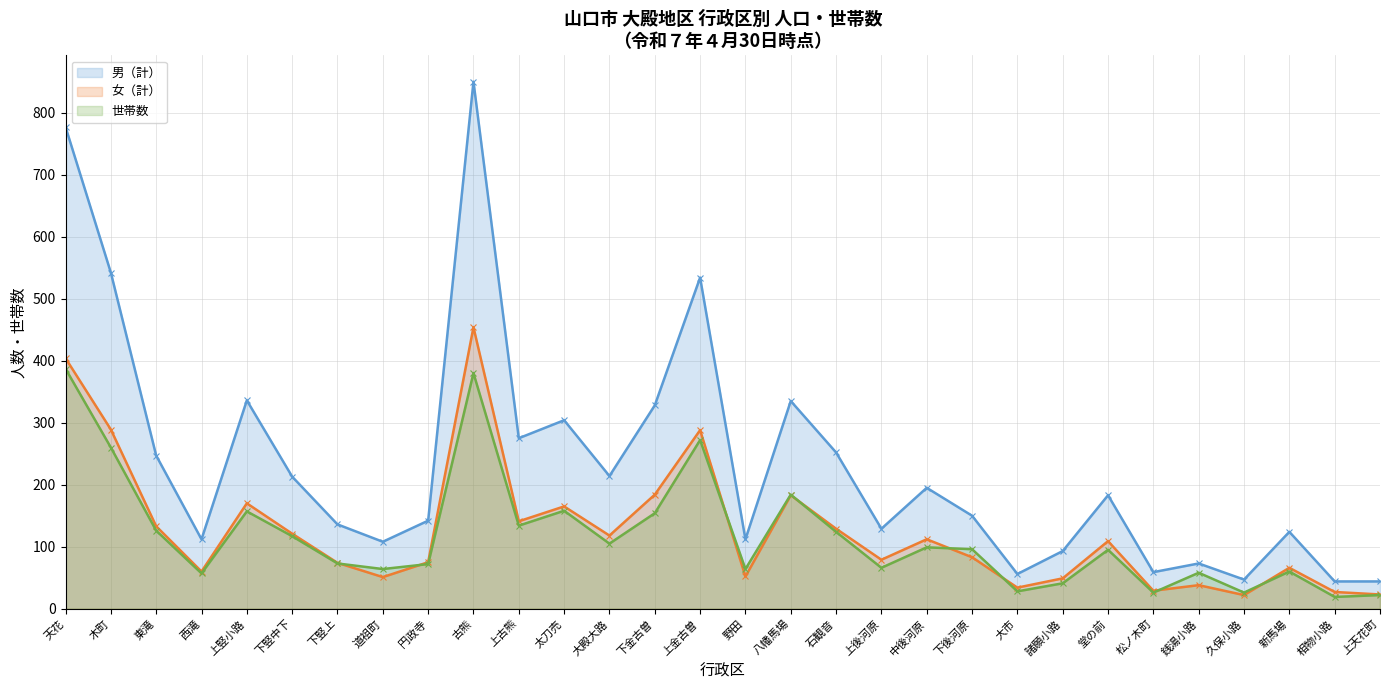

Rank the series by their maximum value, from lowest to highest.

世帯数, 女（計）, 男（計）